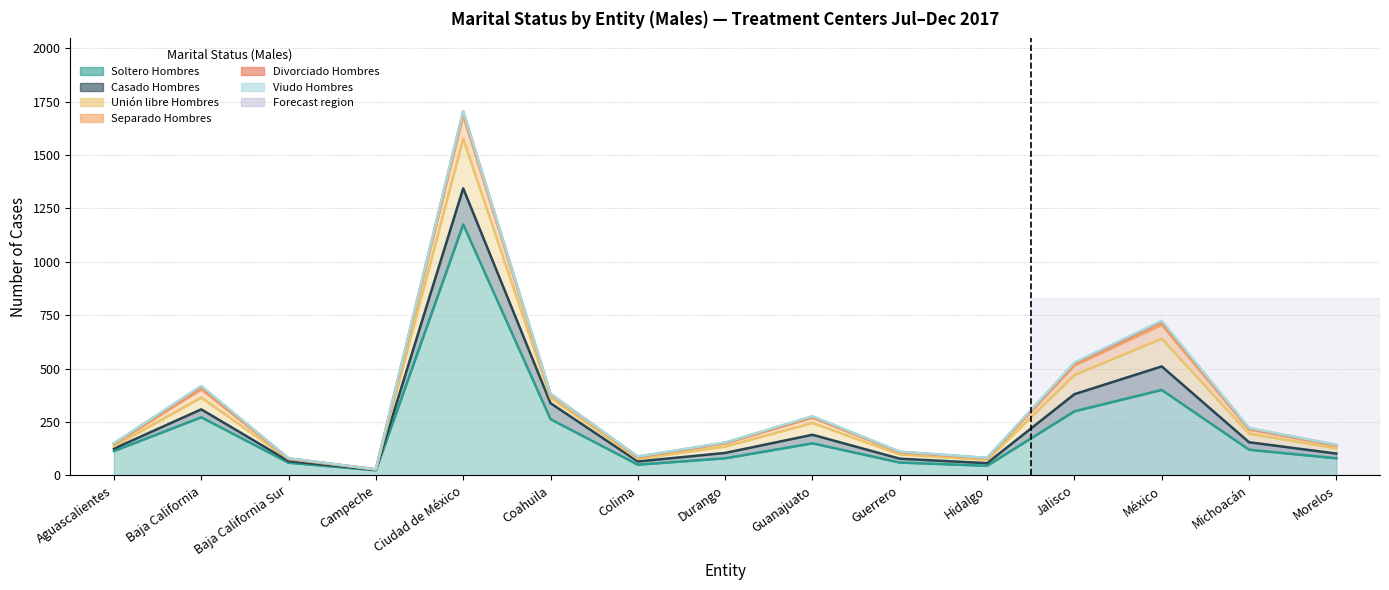

What position from the right is Coahuila?

10